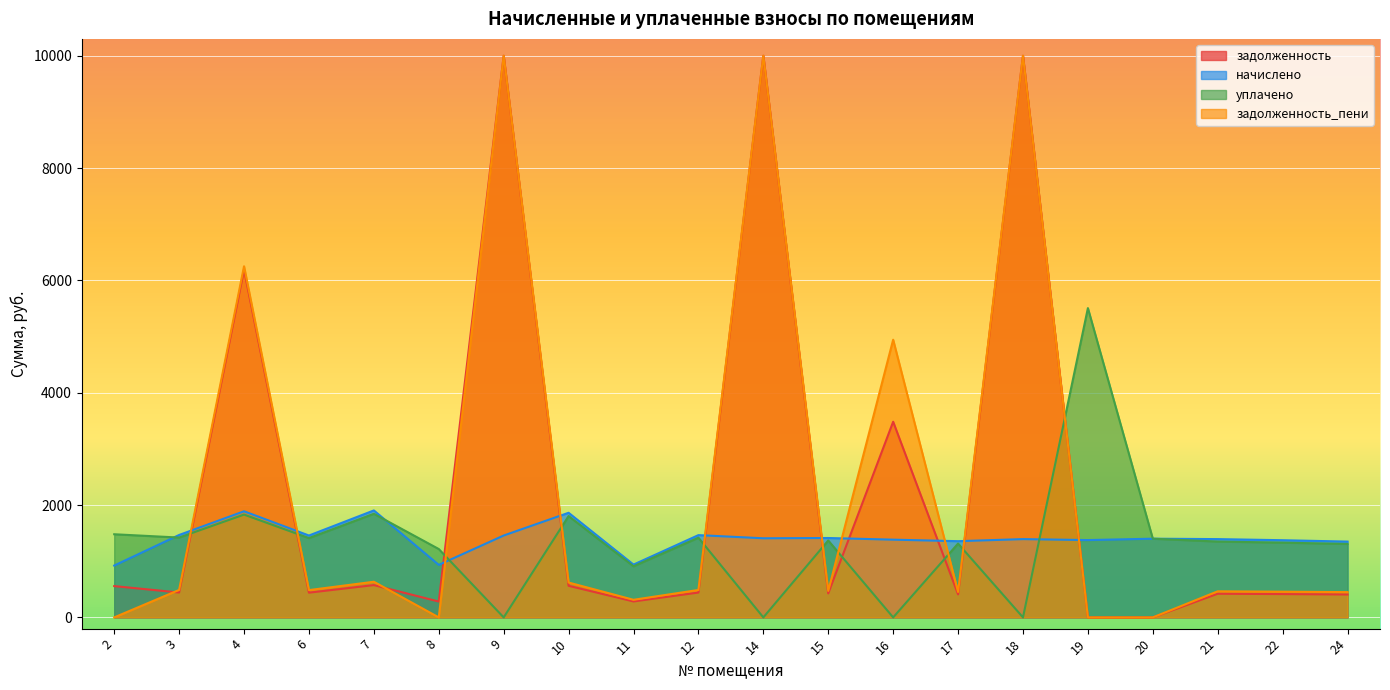

Is the value of начислено at 11 greater than the value of уплачено at 14?

Yes